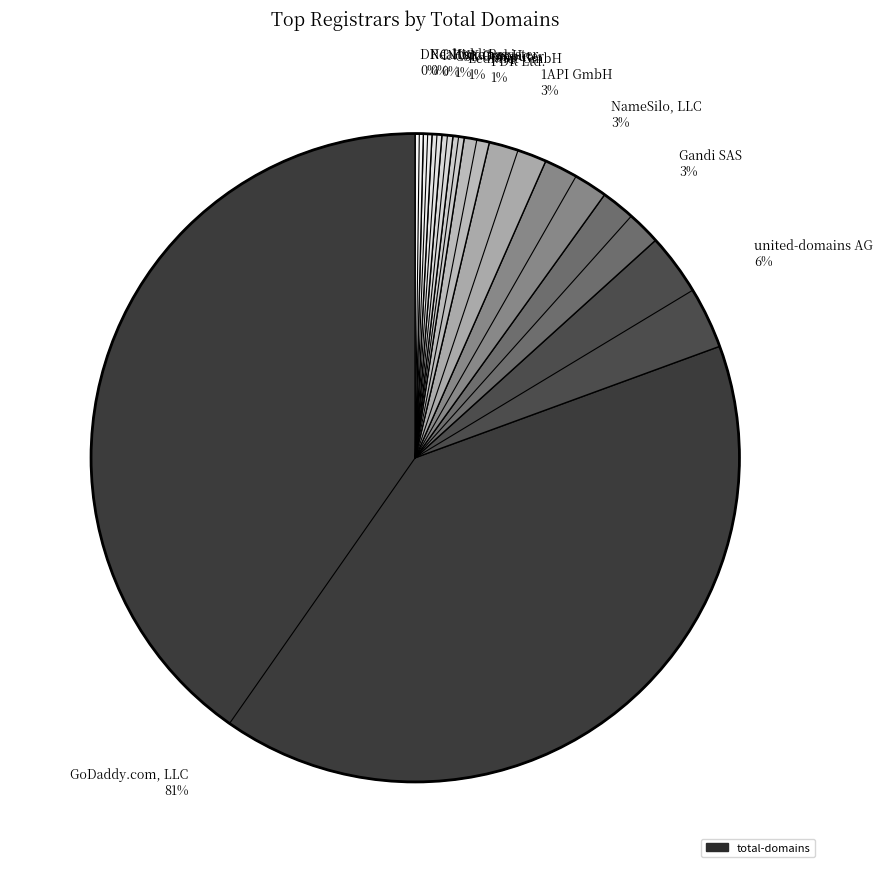

What is the largest slice in the pie chart?

GoDaddy.com, LLC